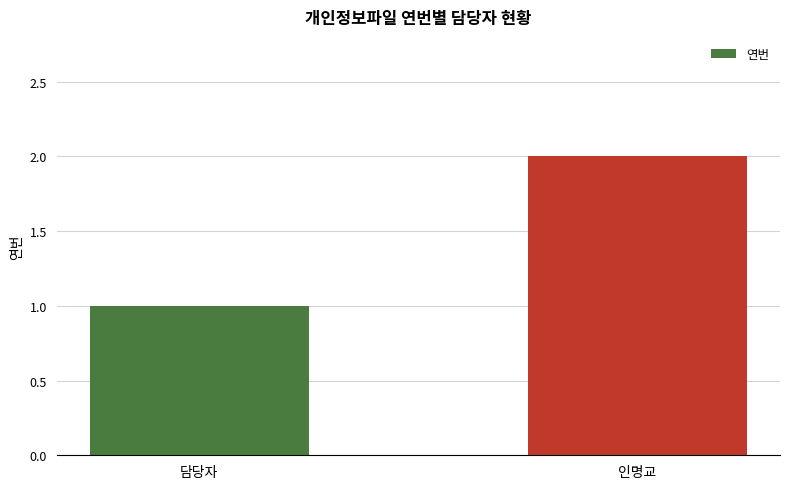

What position from the left is 인명교?

2